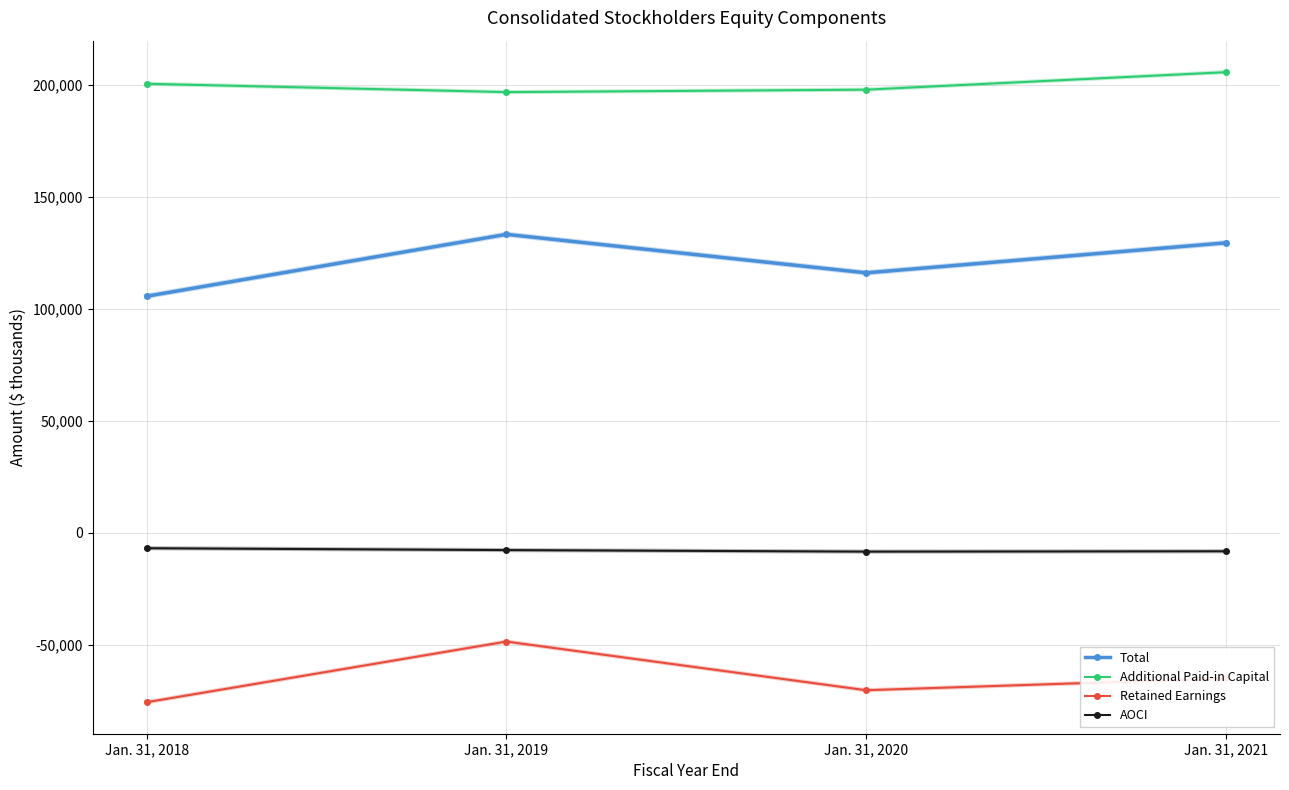

Which series has the largest range (max minus min)?

Total